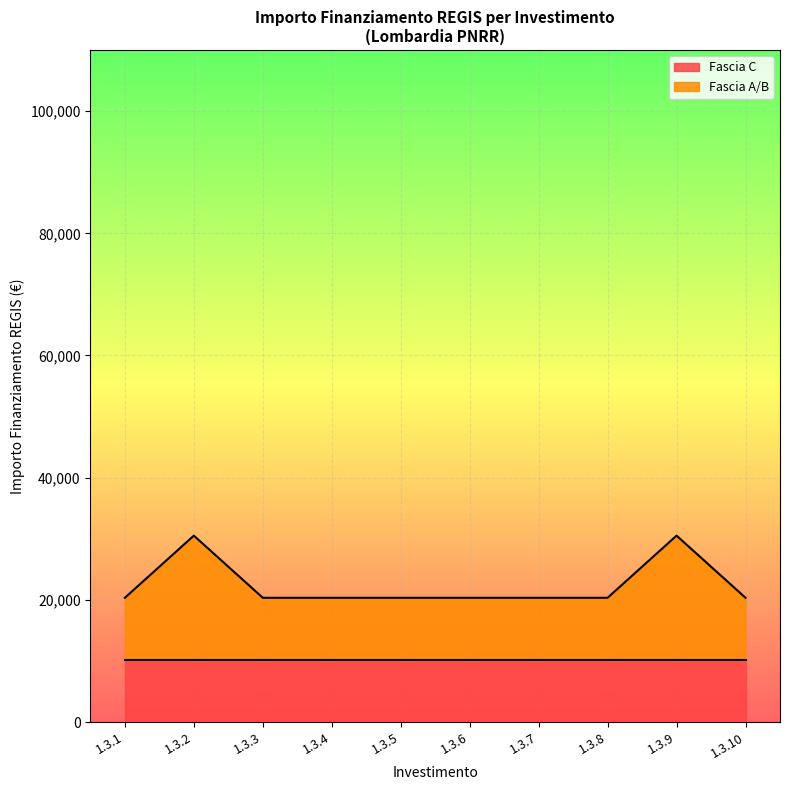

What is the greatest value displayed?

20344